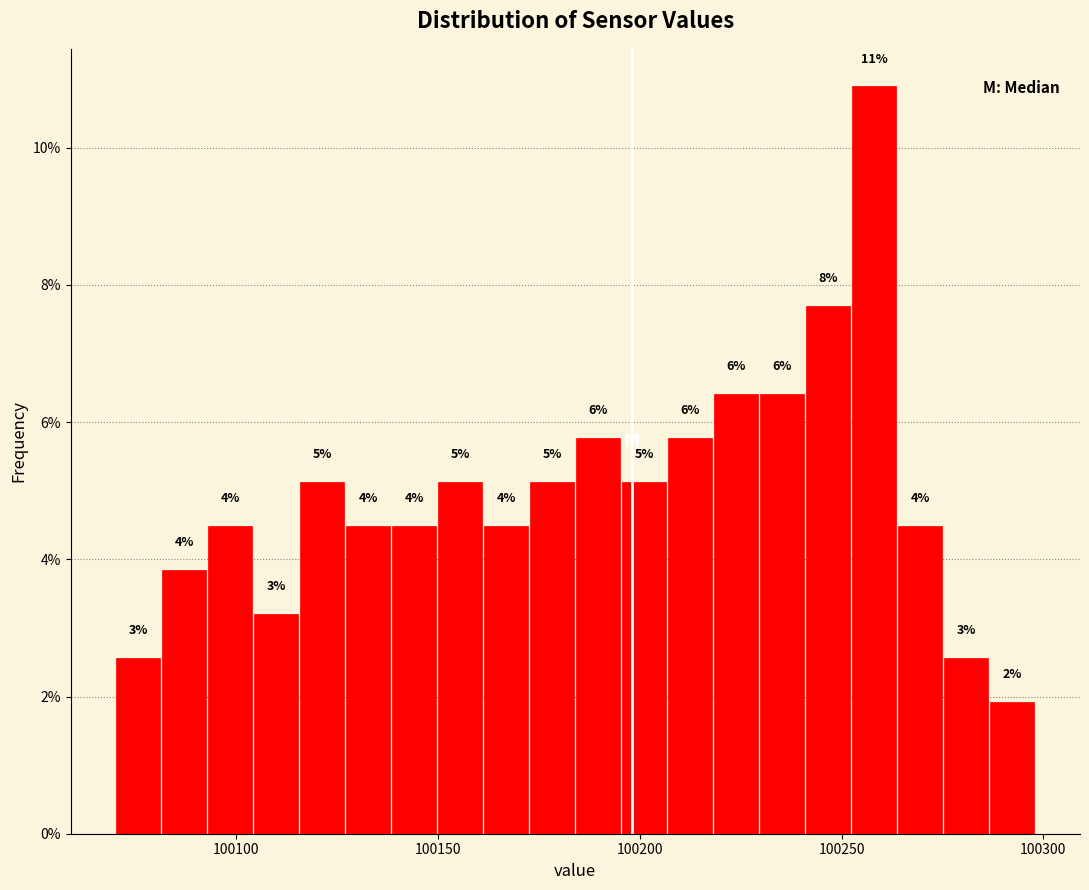

Around what value on the x-axis is the tallest bar? Give the approximate position of its centre, as read against the axis.

100260